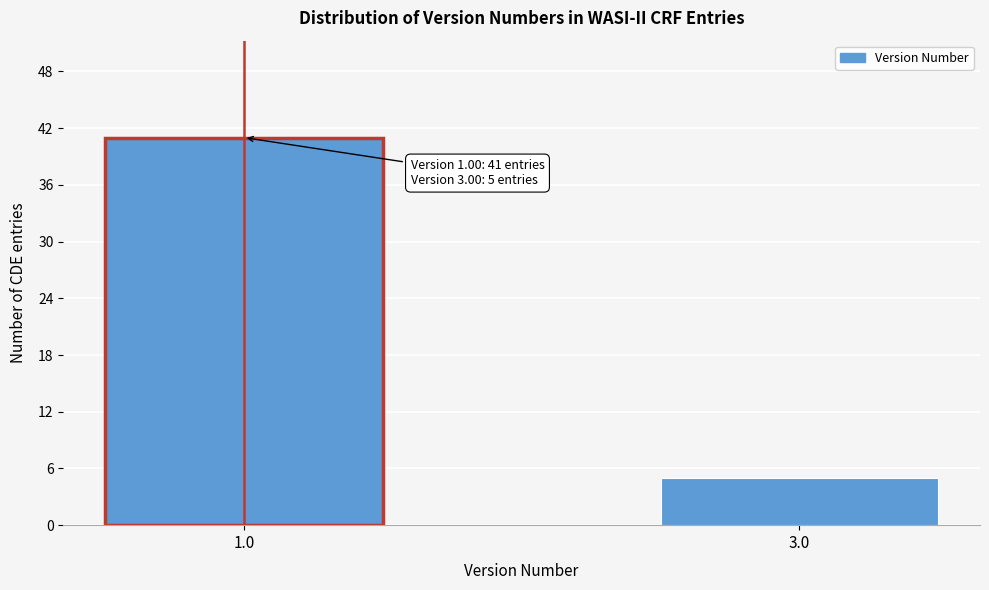

Reading right to left, list all the values displayed in this chart.

3.0=5	1.0=41